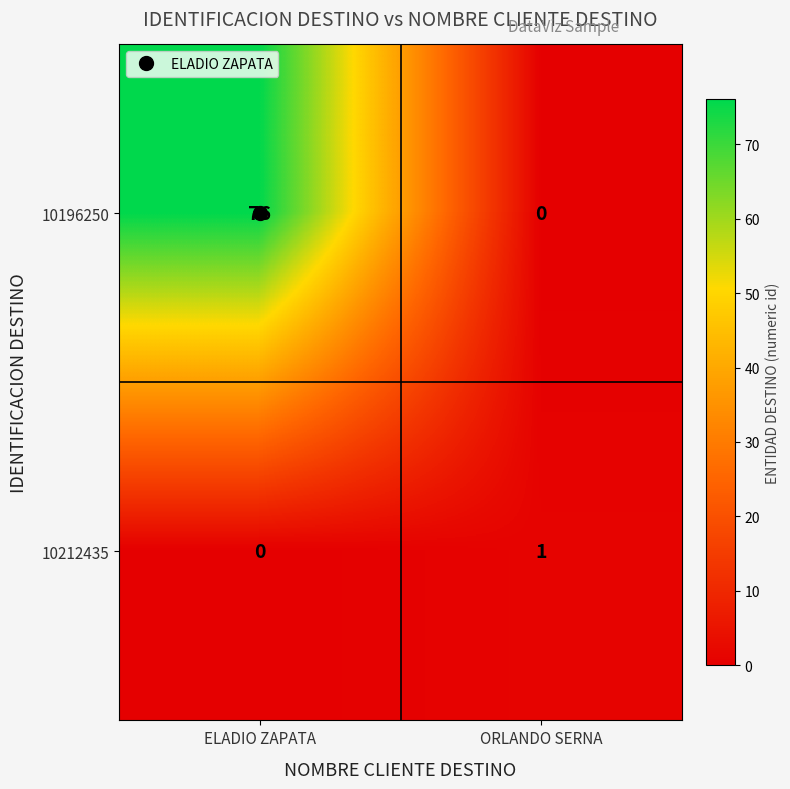

What is the maximum value shown in the chart?

76